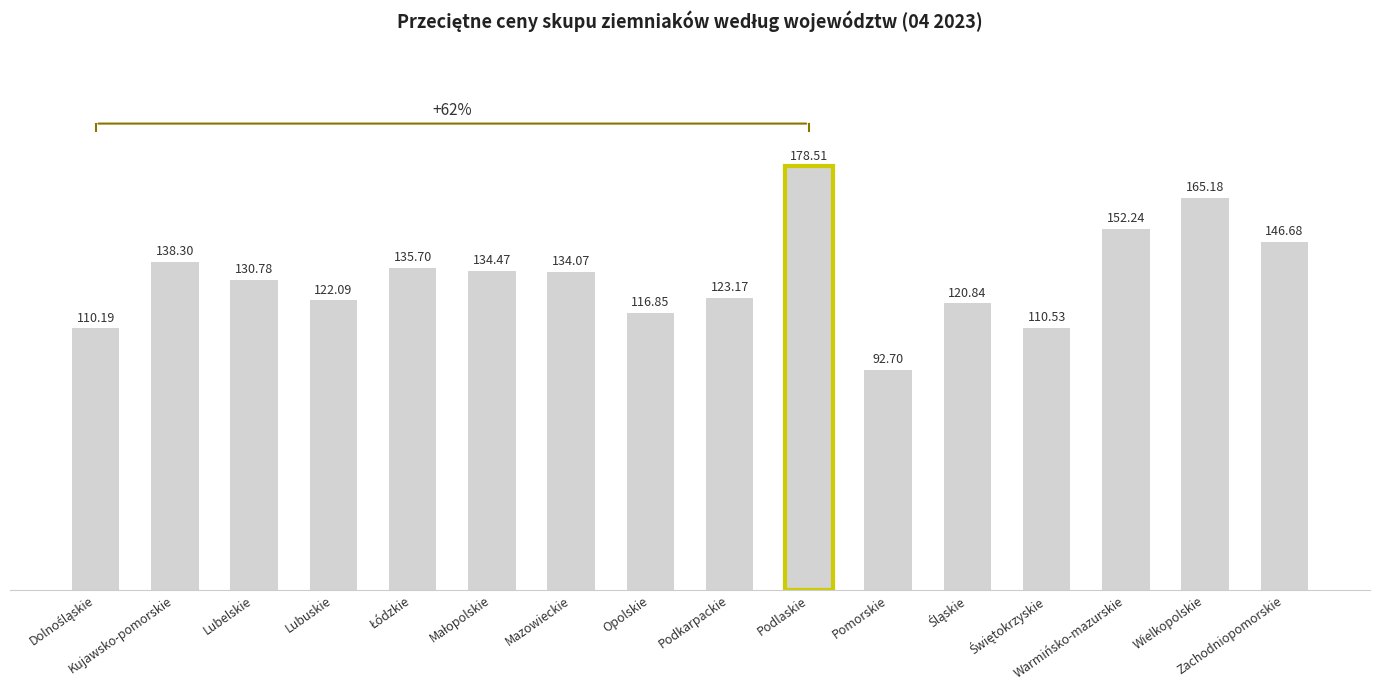

How many series are shown in this chart?

1